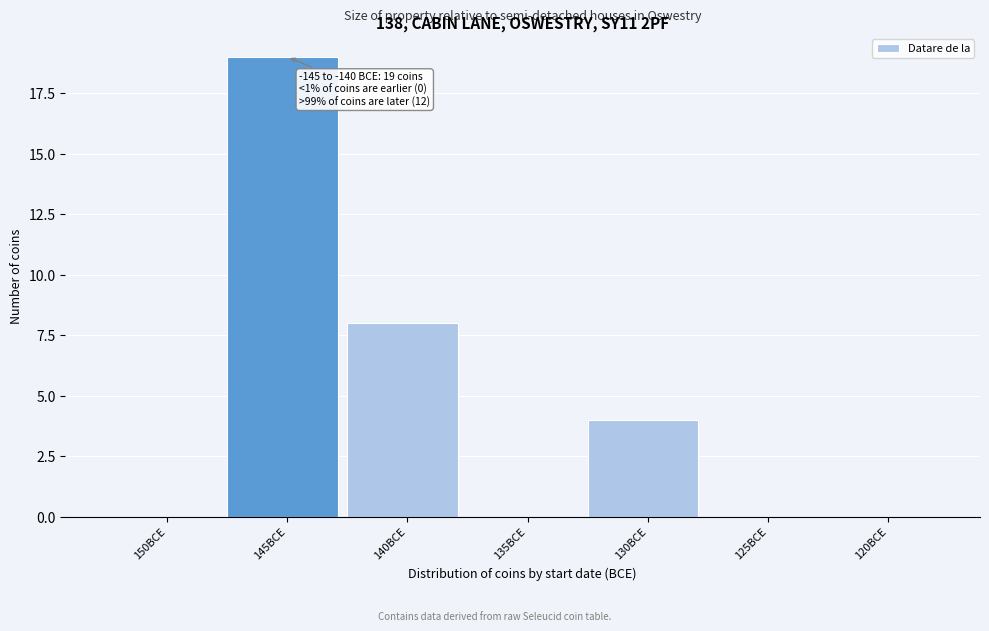

Reading right to left, extract all data points from this chart.

120BCE=0	125BCE=0	130BCE=4	135BCE=0	140BCE=8	145BCE=19	150BCE=0